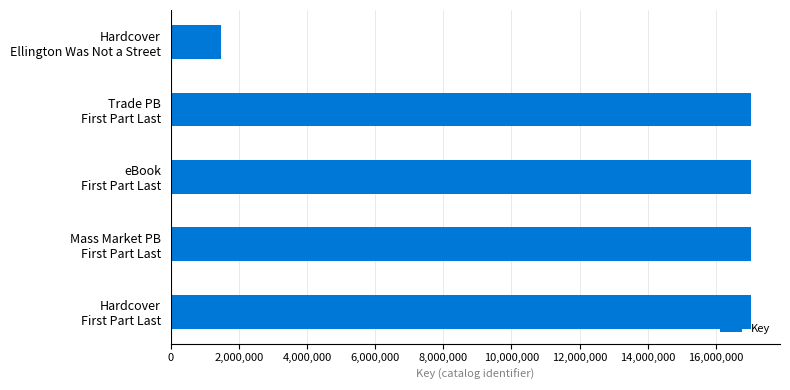

What is the difference between the maximum and minimum values?

15547193